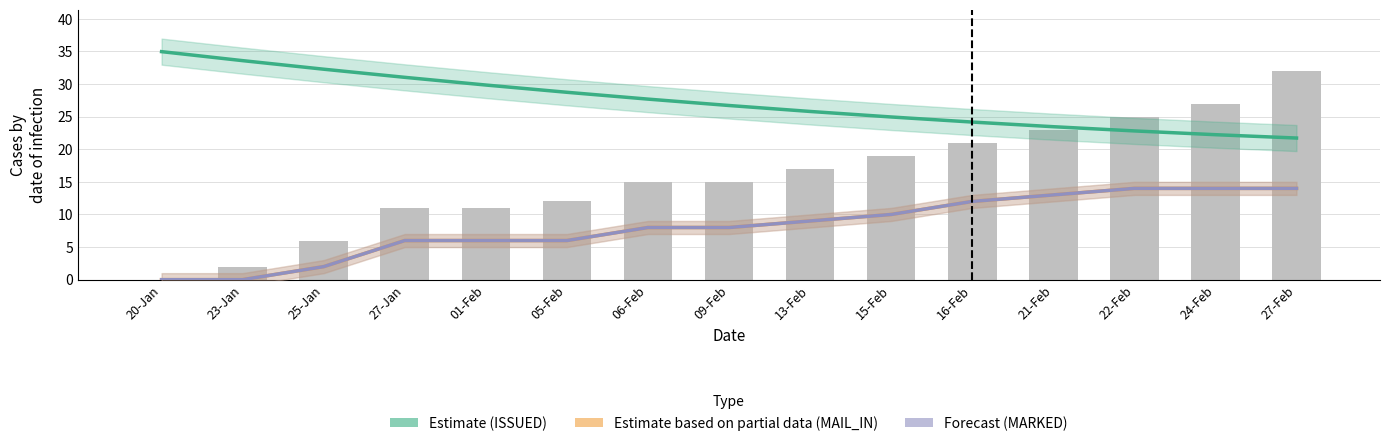

What is the average value of the ISSUED series?

27.3